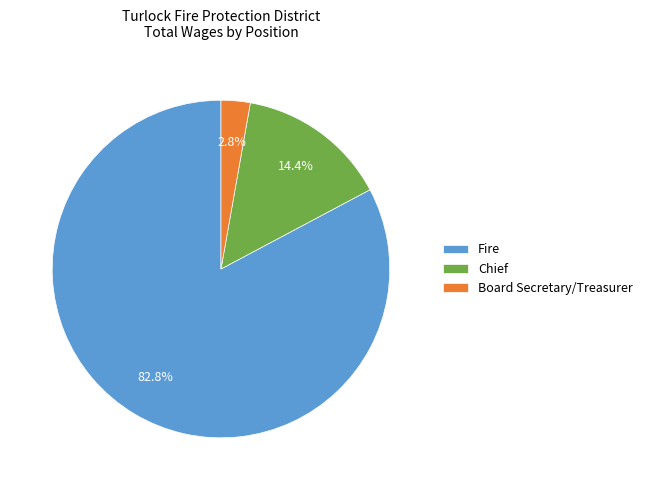

The Board Secretary/Treasurer slice represents 3% of the pie. True or false?

True